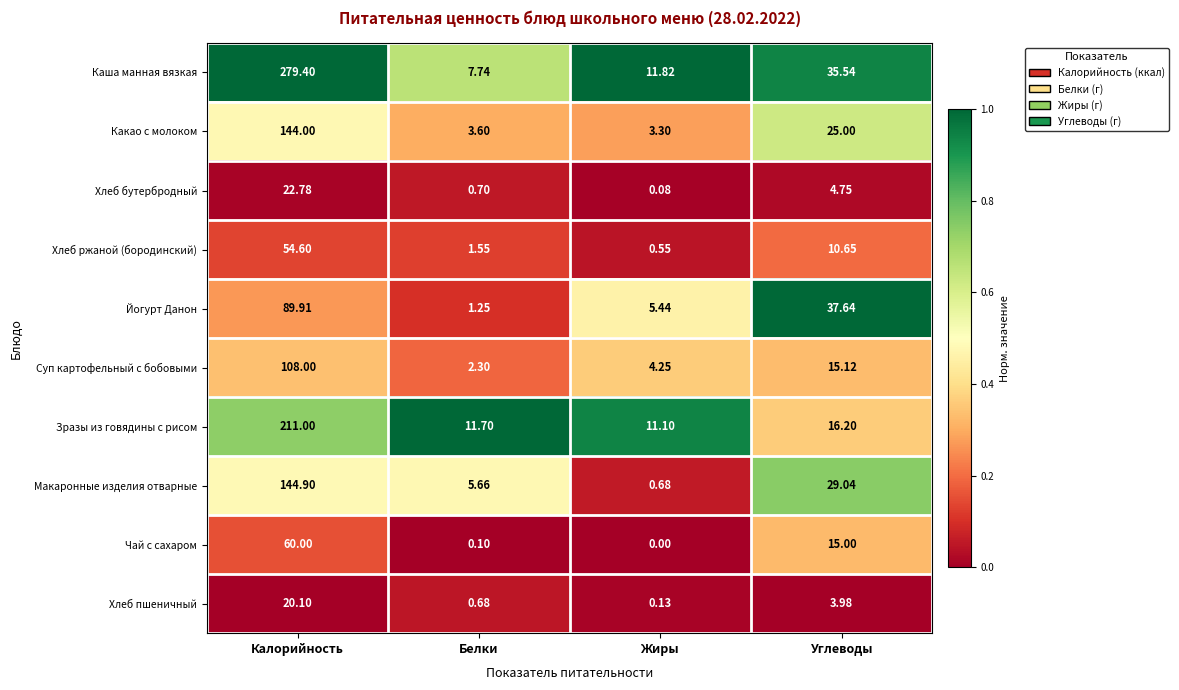

Which series has the largest total across all categories?

Каша манная вязкая